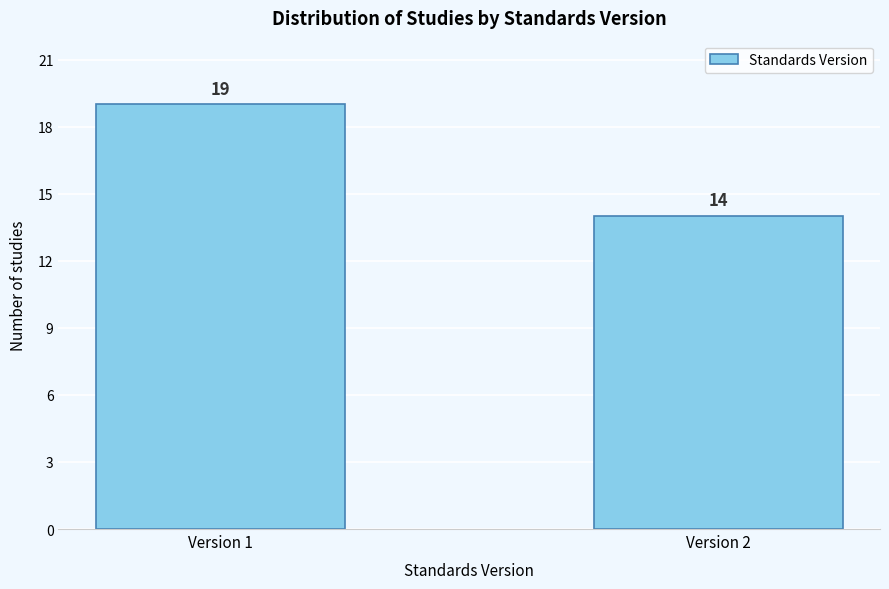

Reading left to right, transcribe all the data shown in this chart.

19	14